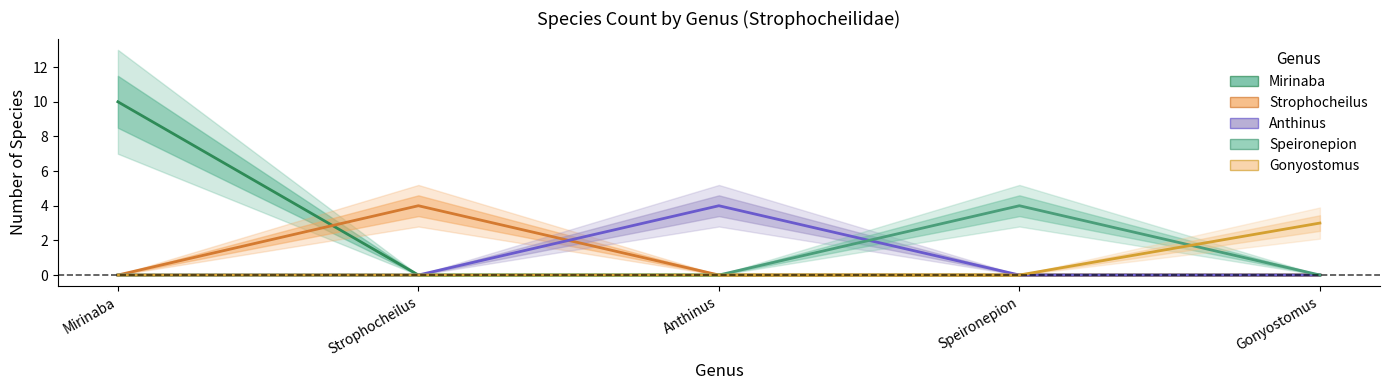

Which series has the largest total across all categories?

Mirinaba